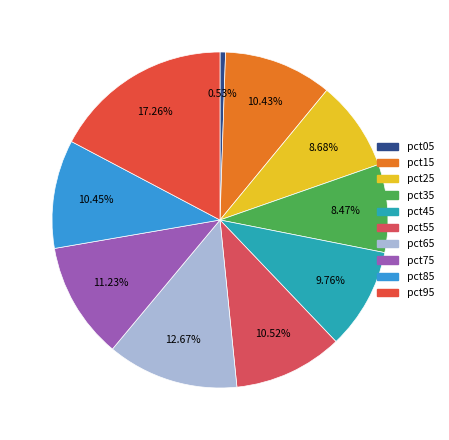

Which slice is the largest?

pct95